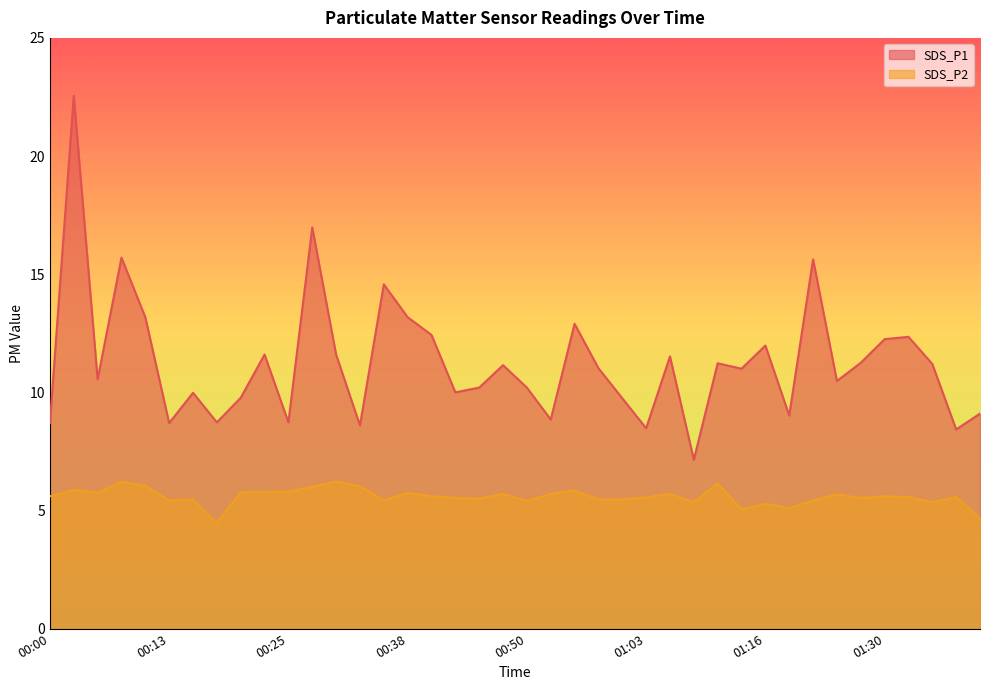

True or false: SDS_P2 has a value of 5.6 at 01:38.

True